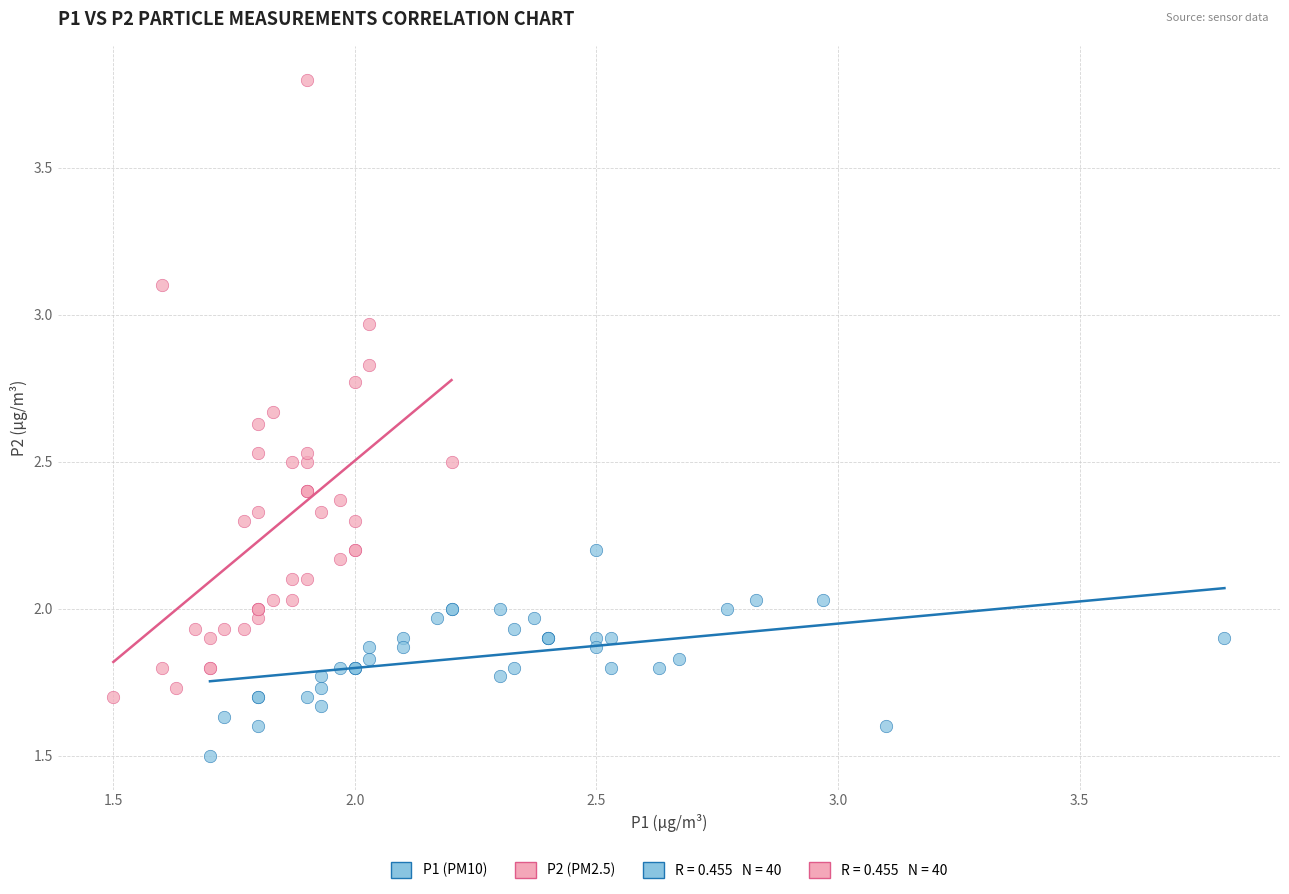

Which series contains the highest Y value?

P2 (PM2.5)